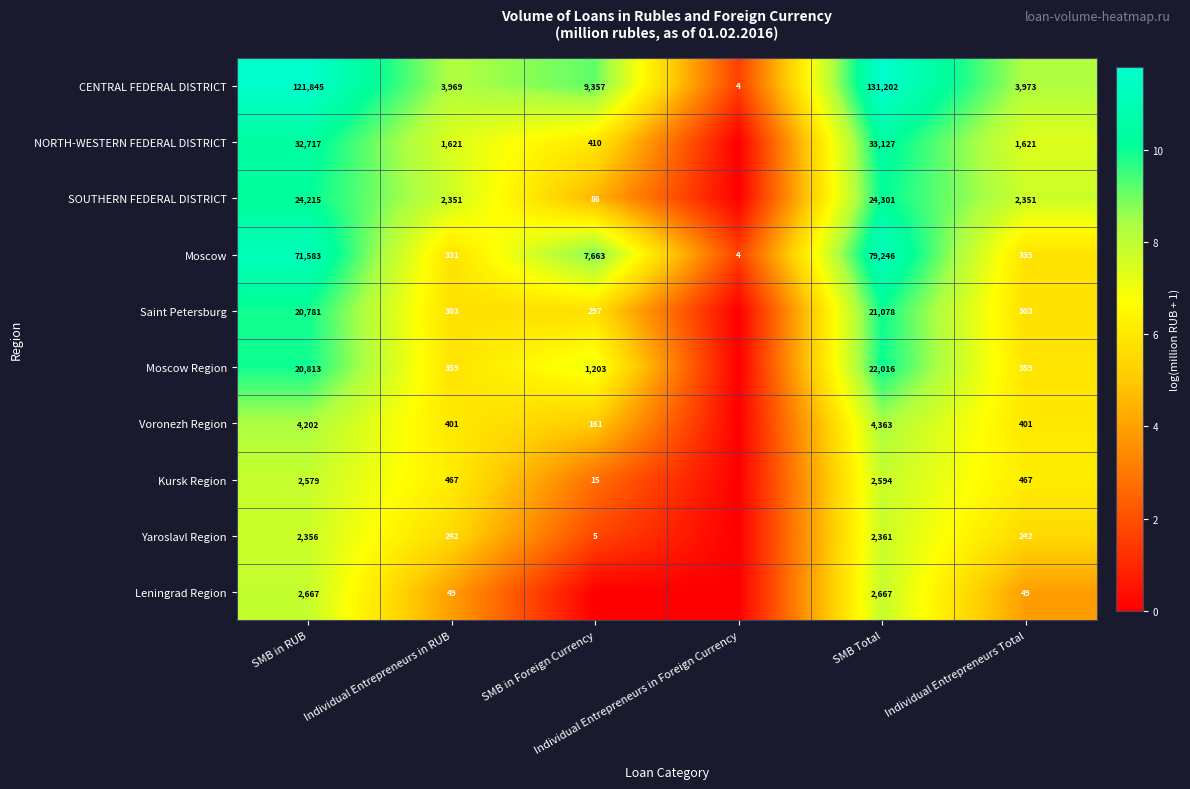

What is the difference between the maximum and minimum values in the CENTRAL FEDERAL DISTRICT series?

131198